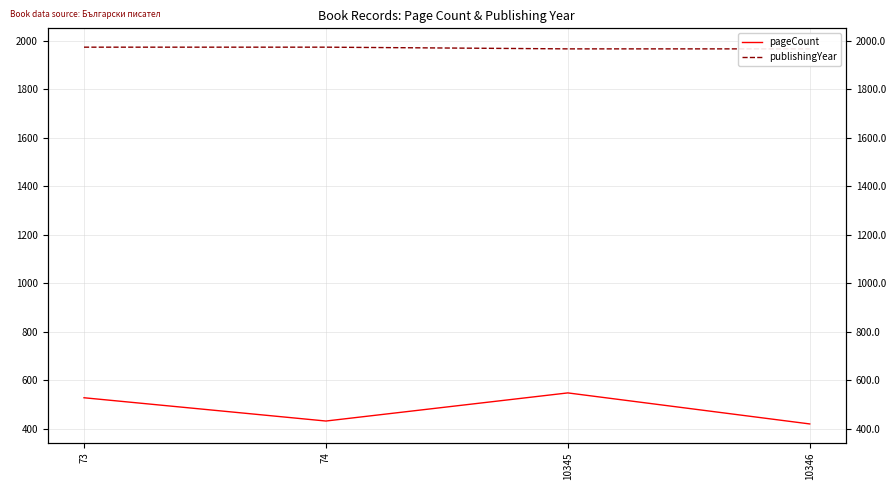

Which series has the largest total across all categories?

publishingYear